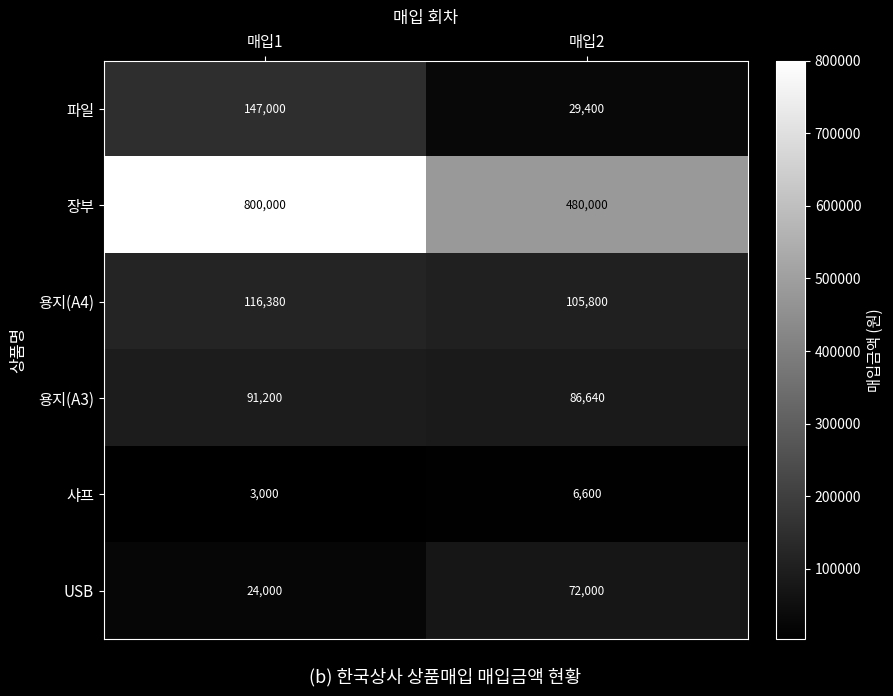

Which series has the largest total across all categories?

장부